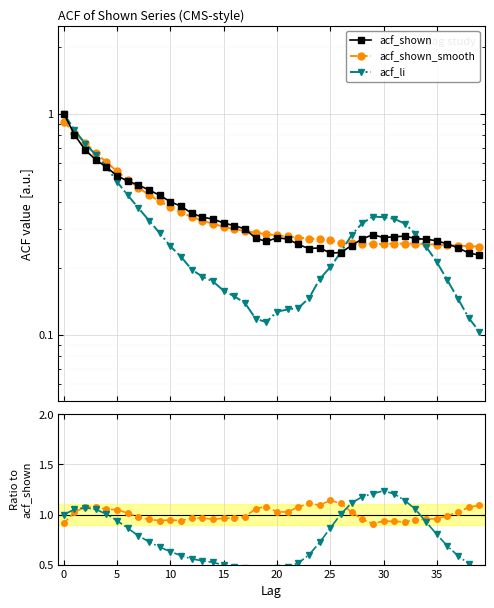

What is the difference between the acf_shown values at 13 and 19?

0.1